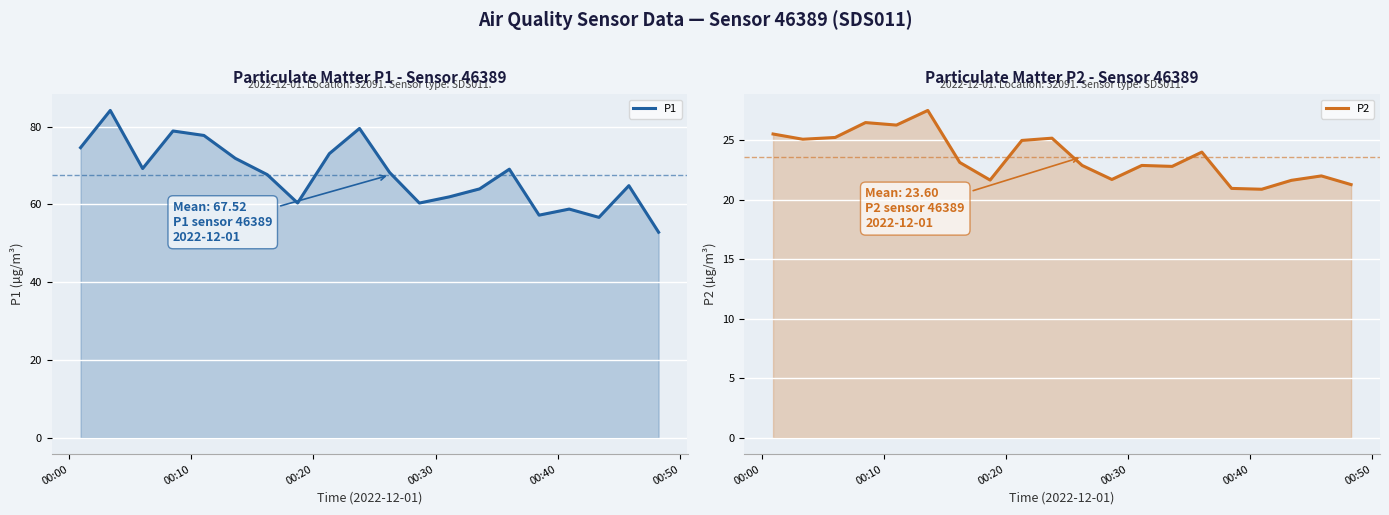

List the series in order of their overall mean, highest first.

P1, P2